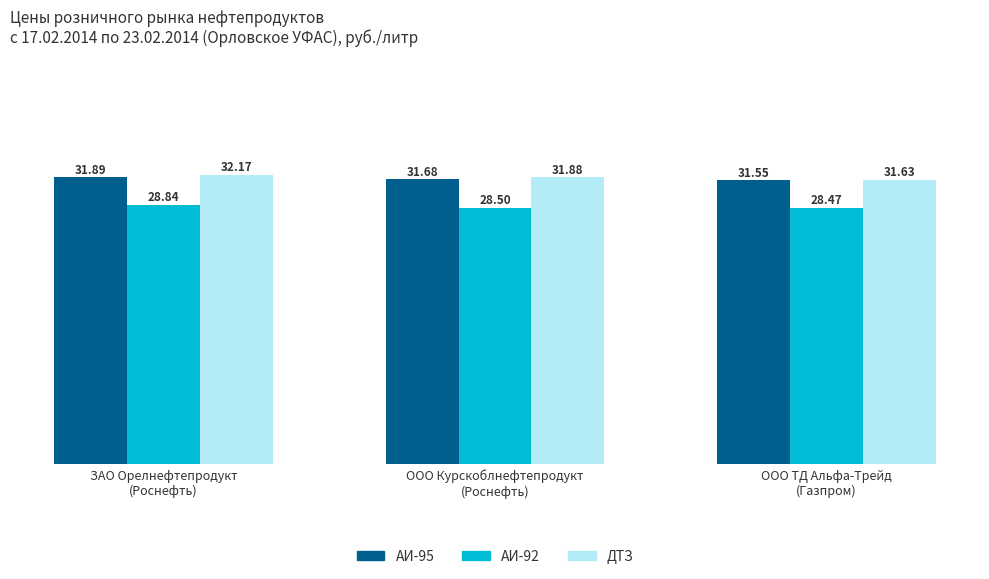

Reading right to left, extract all data points from this chart.

АИ-95: ООО ТД Альфа-Трейд
(Газпром)=31.6	ООО Курскоблнефтепродукт
(Роснефть)=31.7	ЗАО Орелнефтепродукт
(Роснефть)=31.9
АИ-92: ООО ТД Альфа-Трейд
(Газпром)=28.5	ООО Курскоблнефтепродукт
(Роснефть)=28.5	ЗАО Орелнефтепродукт
(Роснефть)=28.8
ДТЗ: ООО ТД Альфа-Трейд
(Газпром)=31.6	ООО Курскоблнефтепродукт
(Роснефть)=31.9	ЗАО Орелнефтепродукт
(Роснефть)=32.2